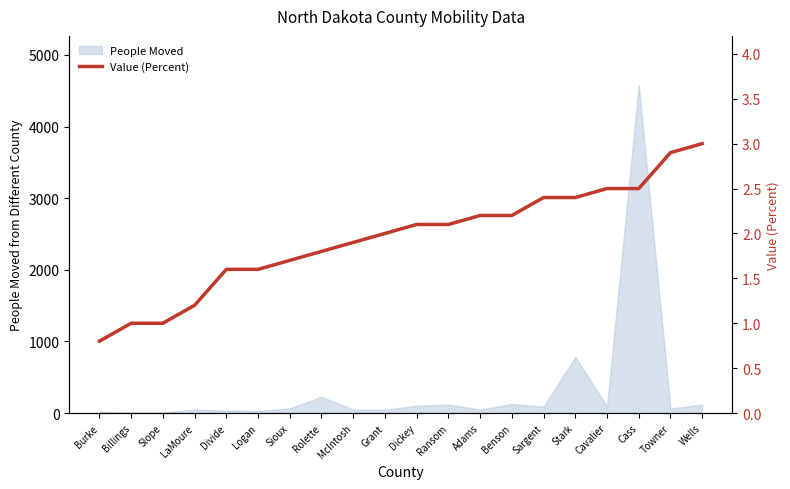

True or false: People Moved has a value of 7533 at Cass.

False